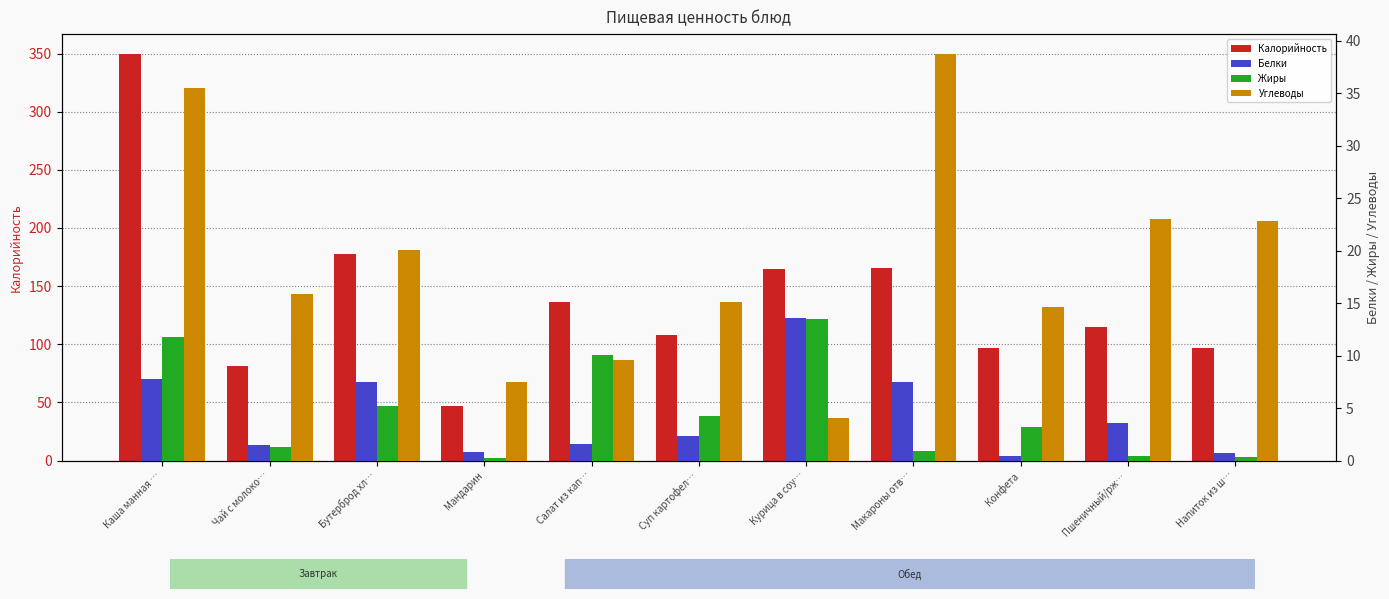

At which category is the sum across all series the highest?

Каша манная …